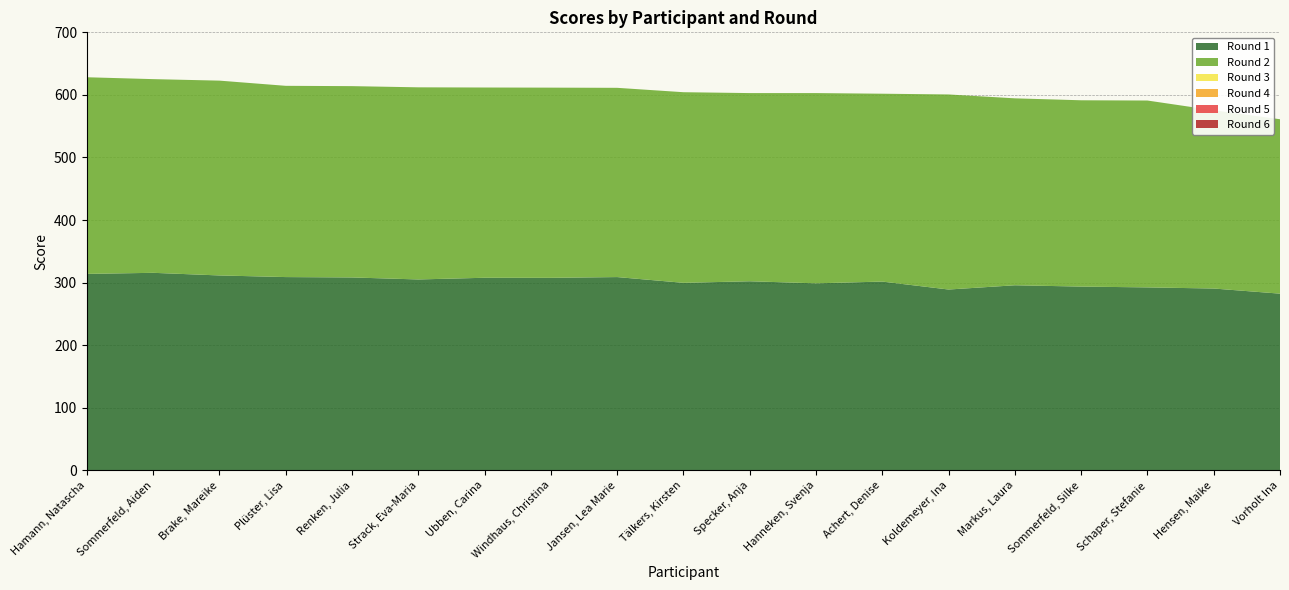

Reading left to right, list all the values displayed in this chart.

Round 1: 313.9	315.6	311.4	308.8	308.2	305.0	307.7	307.6	308.8	299.6	302.1	298.8	301.6	288.9	295.7	293.6	292.3	290.5	282.3
Round 2: 314.3	309.6	311.4	305.7	305.8	307.1	304.1	304.0	302.5	304.7	300.8	304.1	300.3	311.8	298.8	297.8	298.7	284.9	278.8
Round 3: 0.0	0.0	0.0	0.0	0.0	0.0	0.0	0.0	0.0	0.0	0.0	0.0	0.0	0.0	0.0	0.0	0.0	0.0	0.0
Round 4: 0.0	0.0	0.0	0.0	0.0	0.0	0.0	0.0	0.0	0.0	0.0	0.0	0.0	0.0	0.0	0.0	0.0	0.0	0.0
Round 5: 0.0	0.0	0.0	0.0	0.0	0.0	0.0	0.0	0.0	0.0	0.0	0.0	0.0	0.0	0.0	0.0	0.0	0.0	0.0
Round 6: 0.0	0.0	0.0	0.0	0.0	0.0	0.0	0.0	0.0	0.0	0.0	0.0	0.0	0.0	0.0	0.0	0.0	0.0	0.0